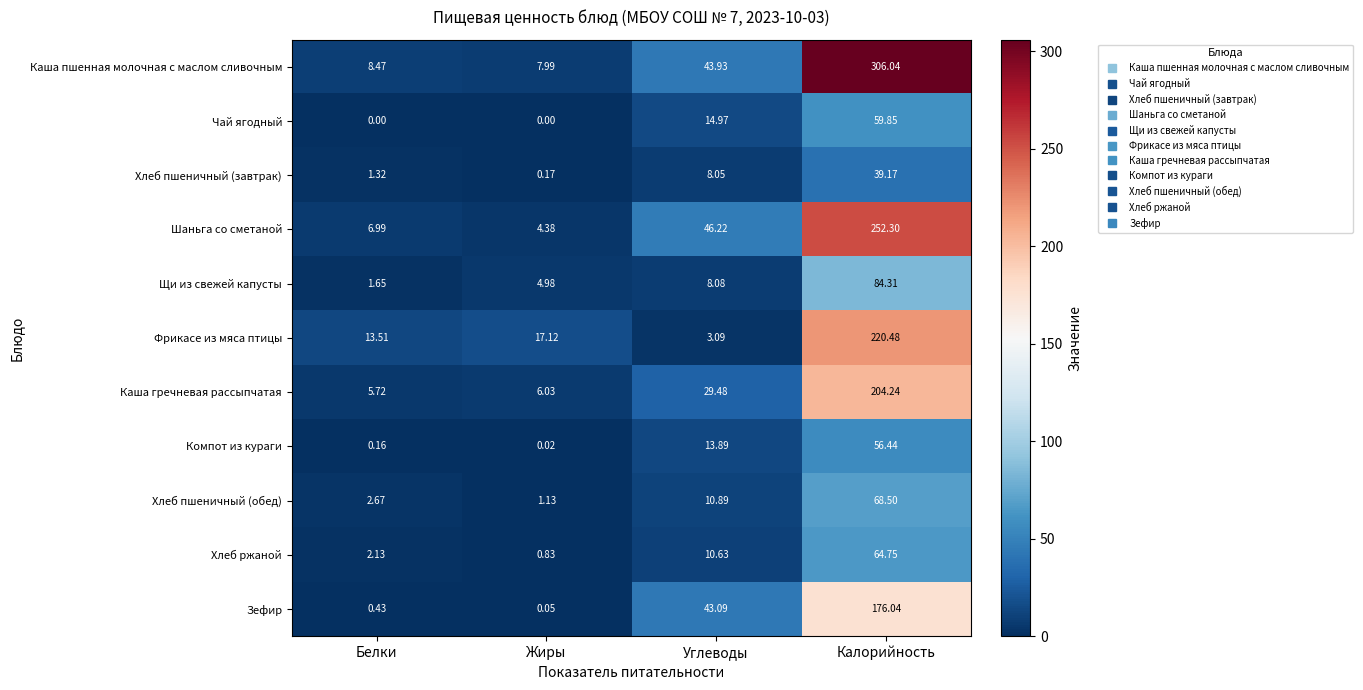

Rank the categories by Хлеб пшеничный (обед) value from lowest to highest.

Жиры, Белки, Углеводы, Калорийность